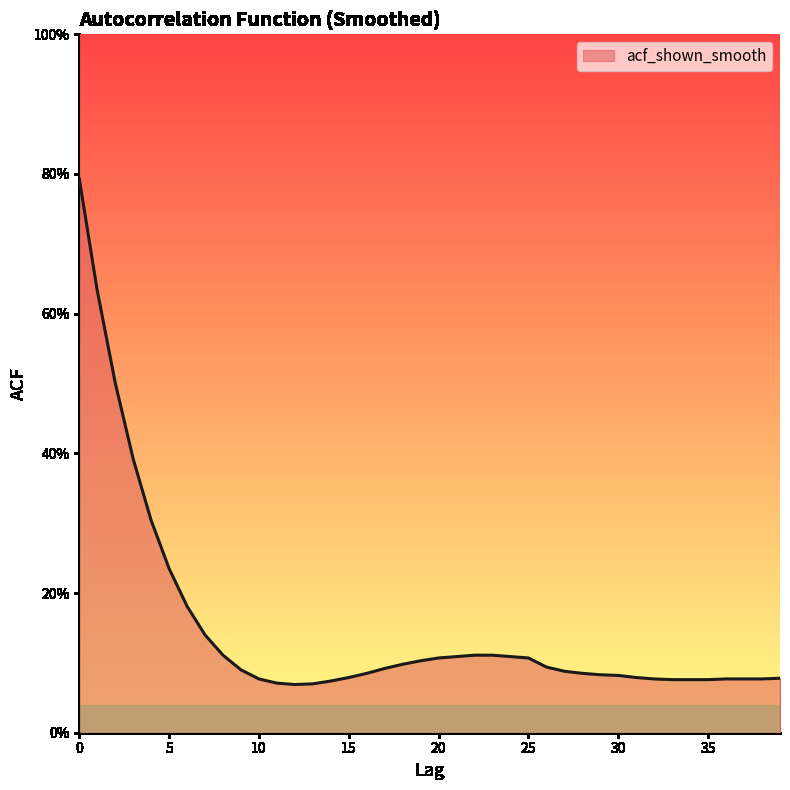

Does the chart have visible grid lines?

No